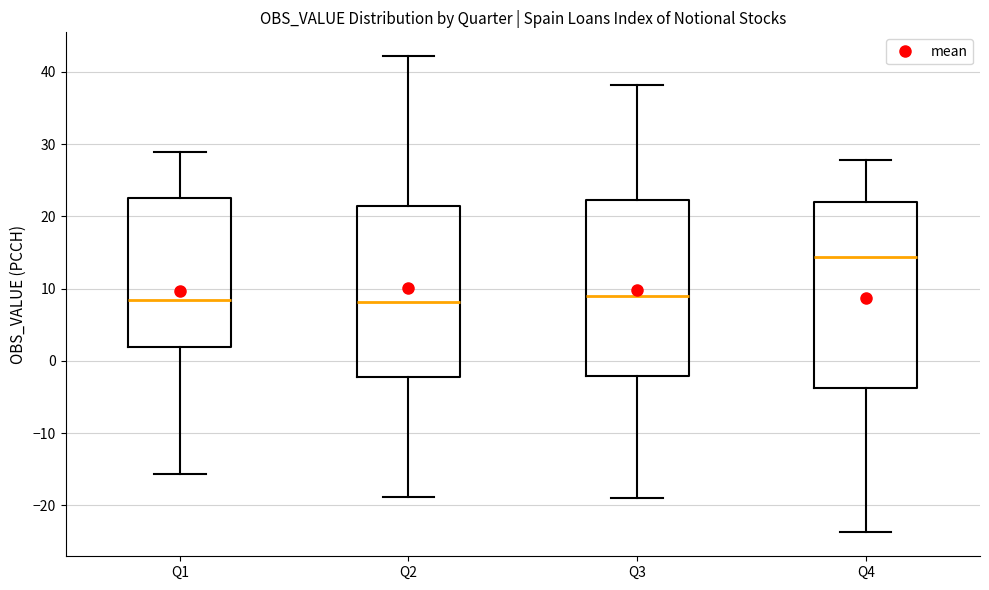

Where does the upper whisker of the box for Q4 end on the y-axis? The values are not printed on the chart, so give them approximately, as read against the axis.

28